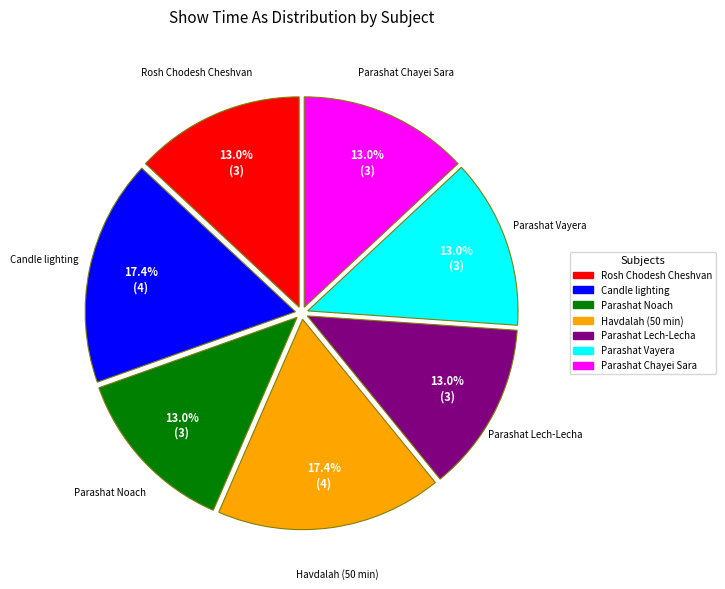

To the nearest percent, what percentage of the pie is Candle lighting?

17%